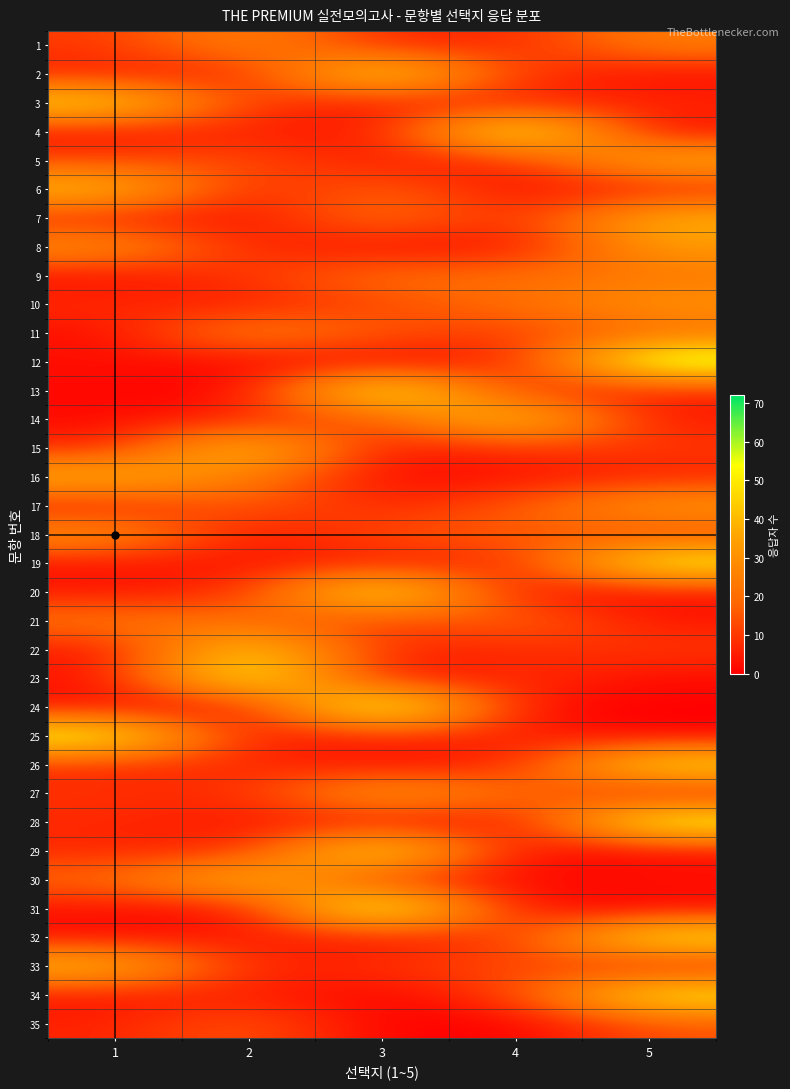

Which series has the widest spread of values?

24